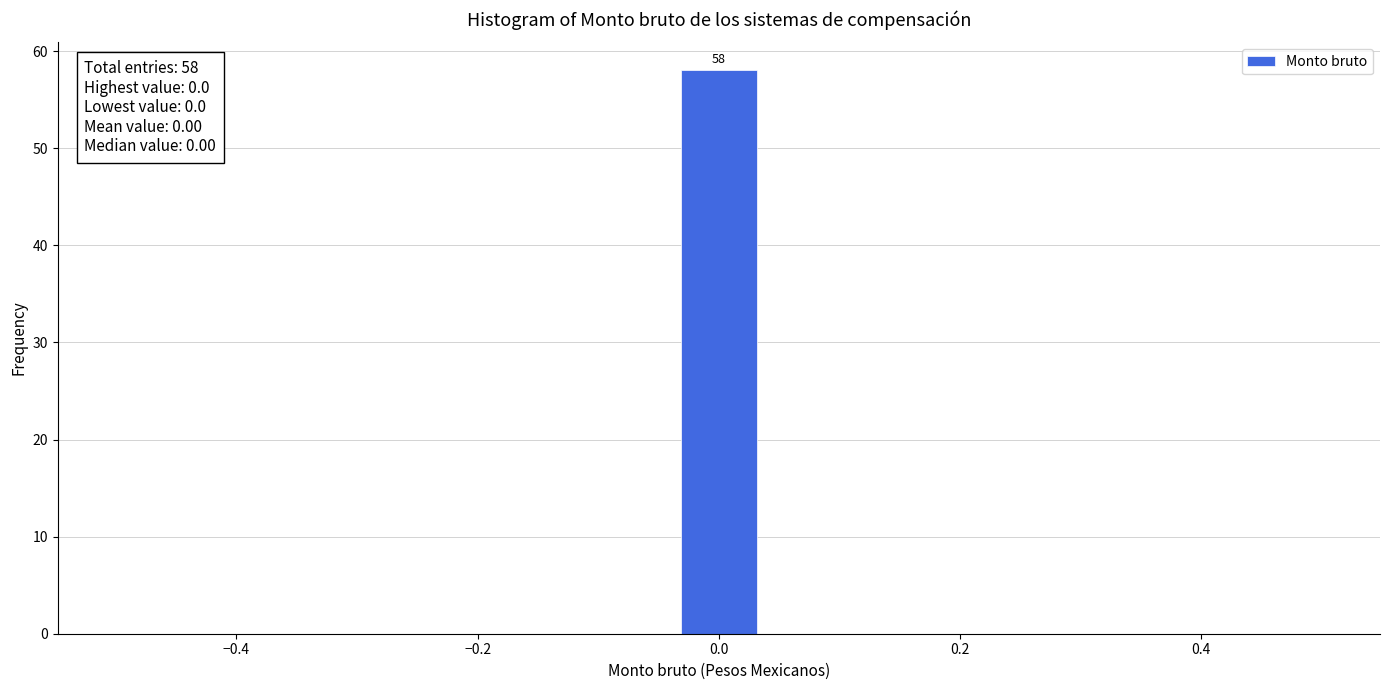

Read against the x-axis, roughly where is the centre of the tallest bar?

0.00